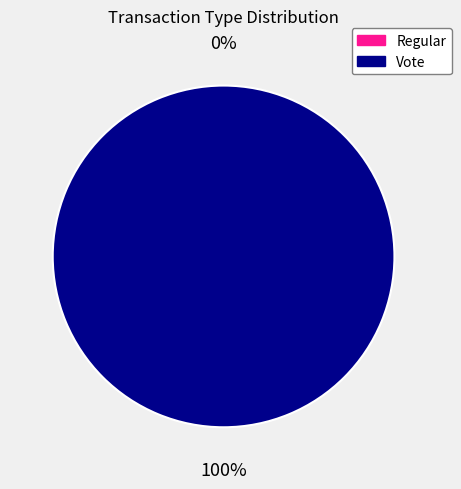

Is the sum of Regular and Vote greater than half?

Yes